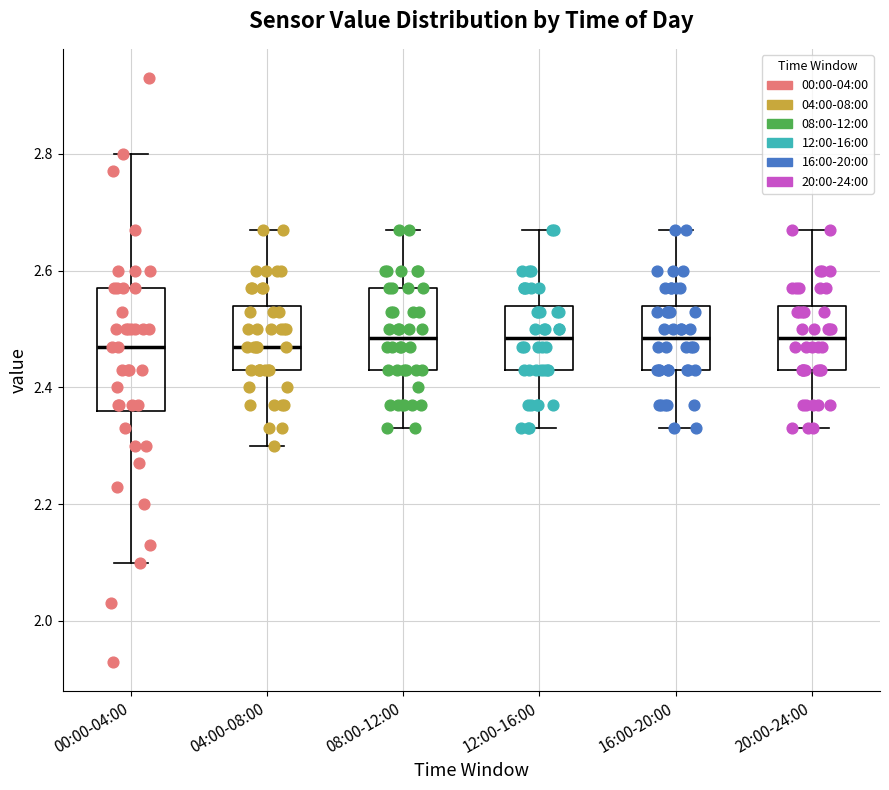

Where does the median line of the box for 20:00-24:00 sit on the y-axis? The values are not printed on the chart, so give them approximately, as read against the axis.

2.48